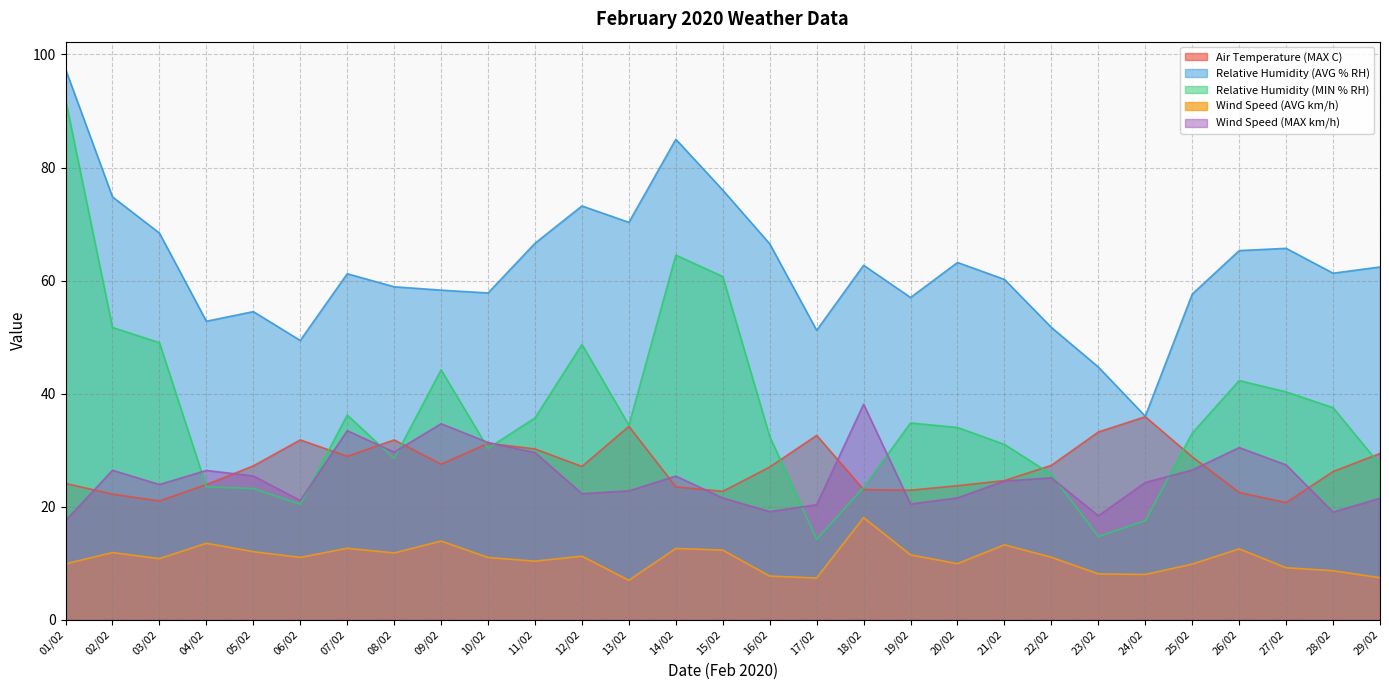

True or false: Wind Speed (AVG km/h) has more than 1 interior local peaks.

True